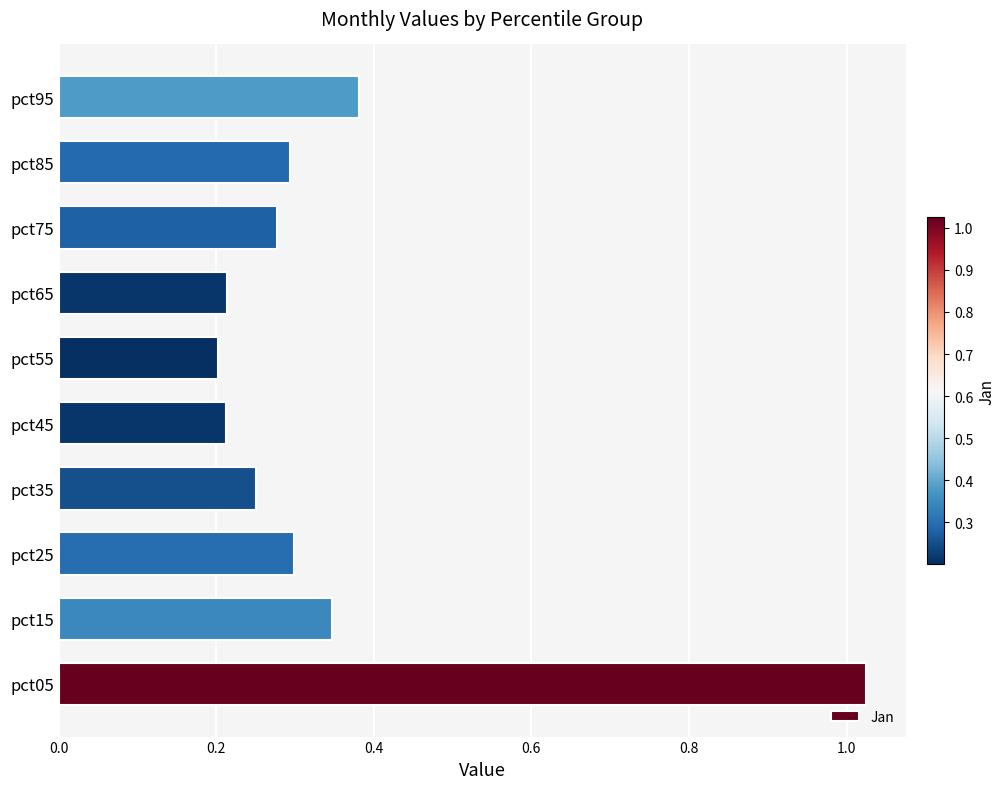

At which category does the chart reach its peak across all series?

pct05